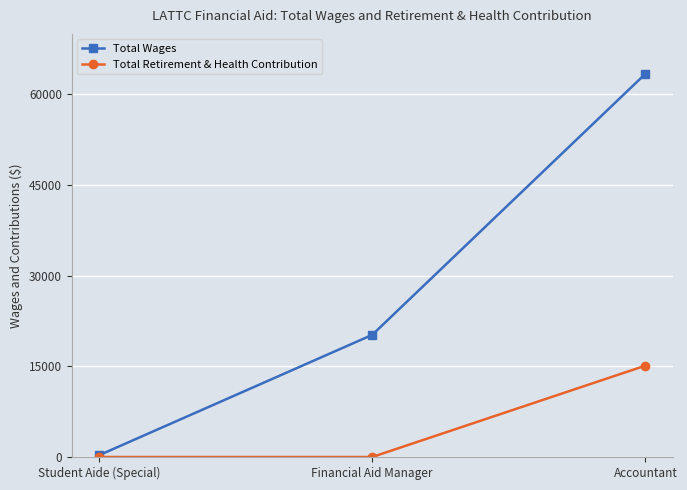

Which series changed the most between Student Aide (Special) and Accountant?

Total Wages